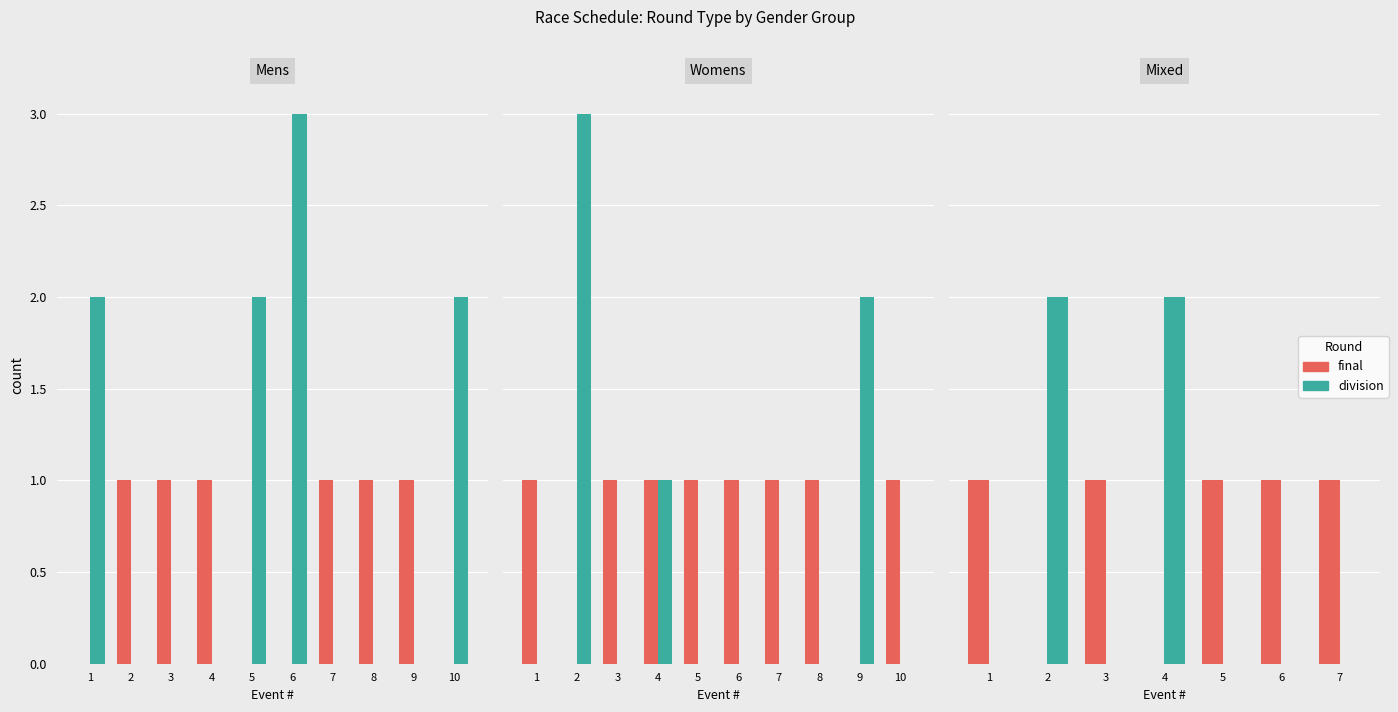

How many groups of bars are there?

7